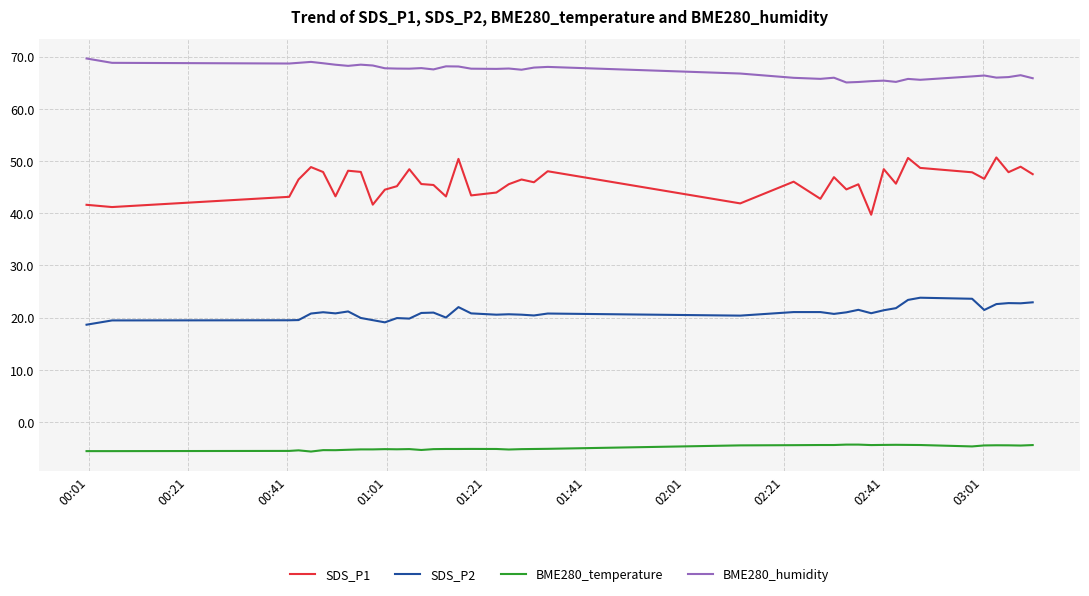

What is the highest value of the SDS_P1 series?

50.7